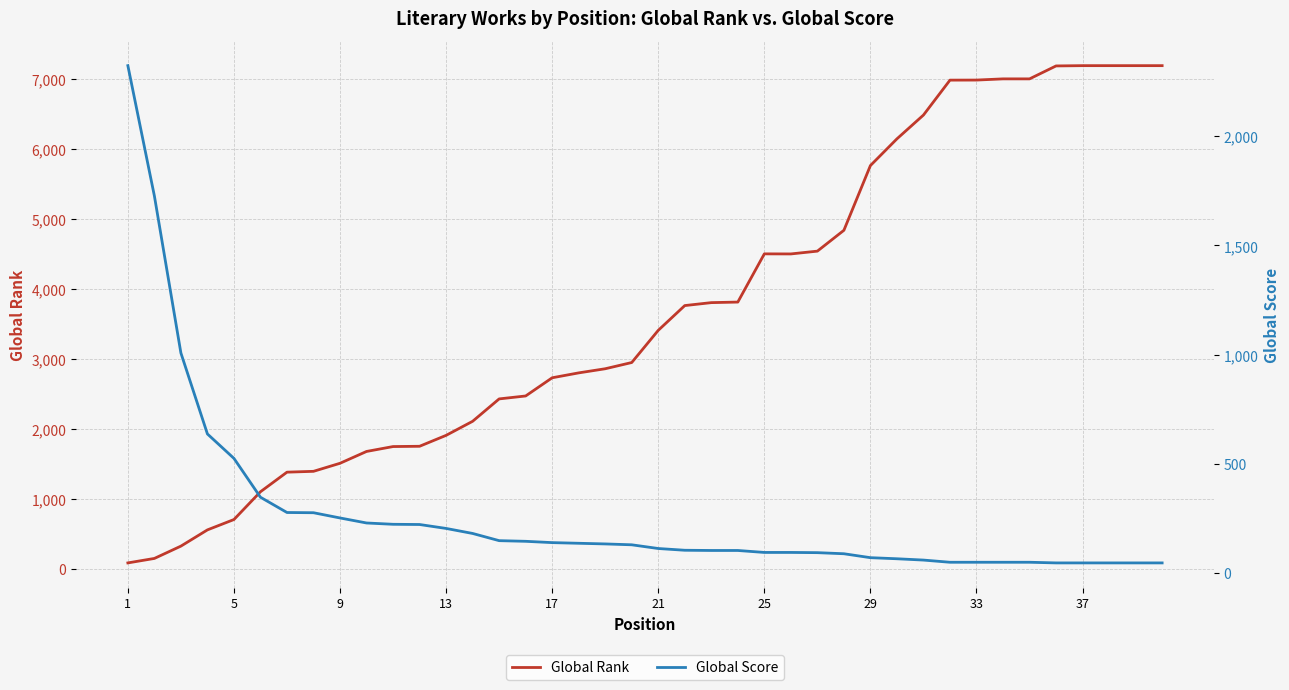

Does the chart display data point markers on the line(s)?

No